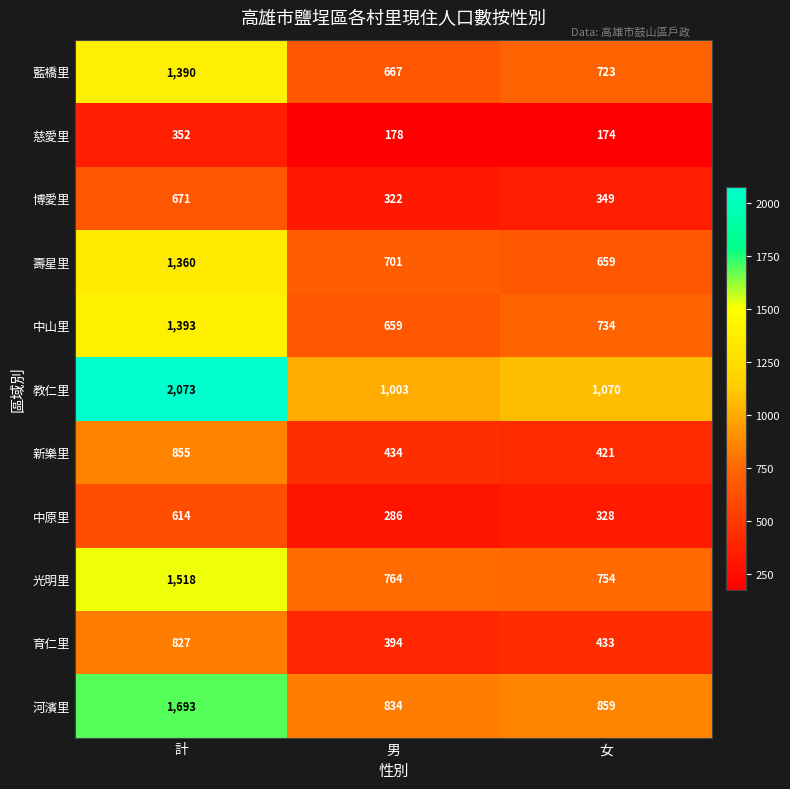

What is the approximate value of 育仁里 at 男, to the nearest 5?

395